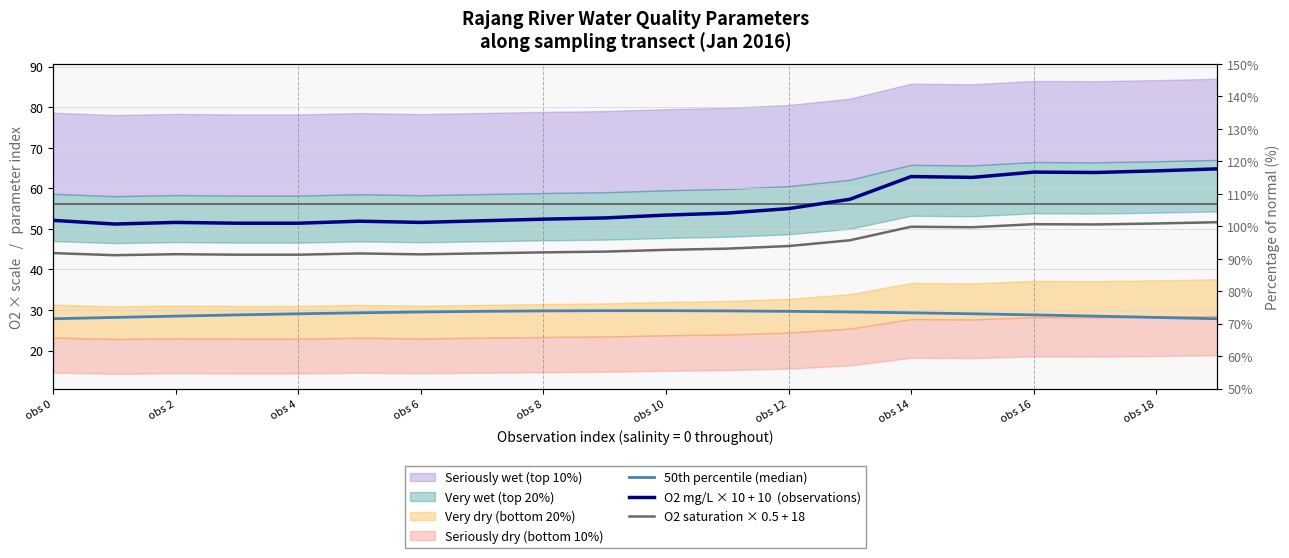

The value of O2 saturation × 0.5 + 18 at 11 is 45.1. True or false?

True